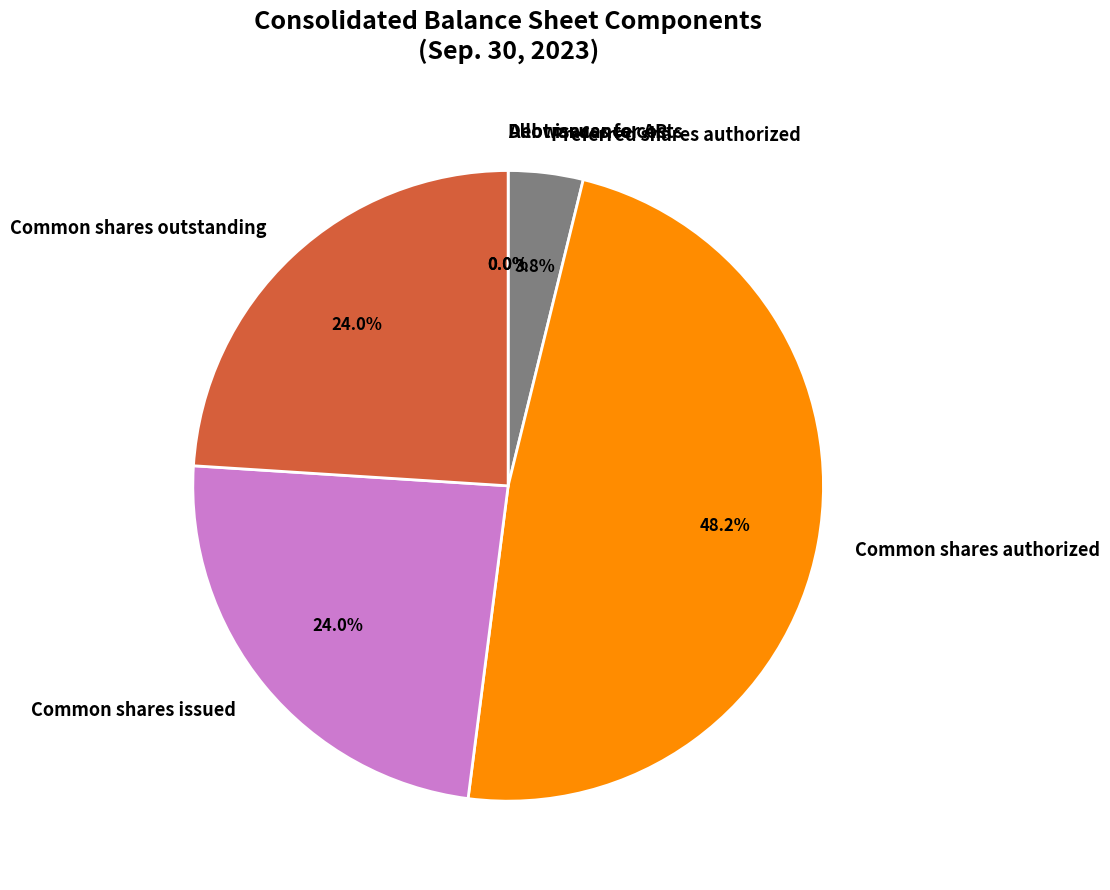

Which slice is the largest?

Common shares authorized